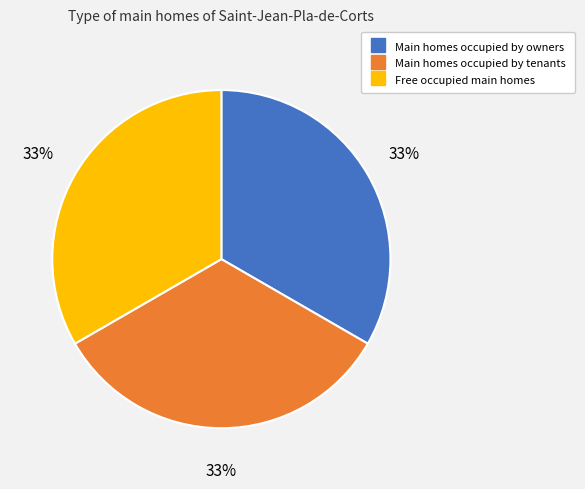

Is there any slice that represents more than half of the pie?

No